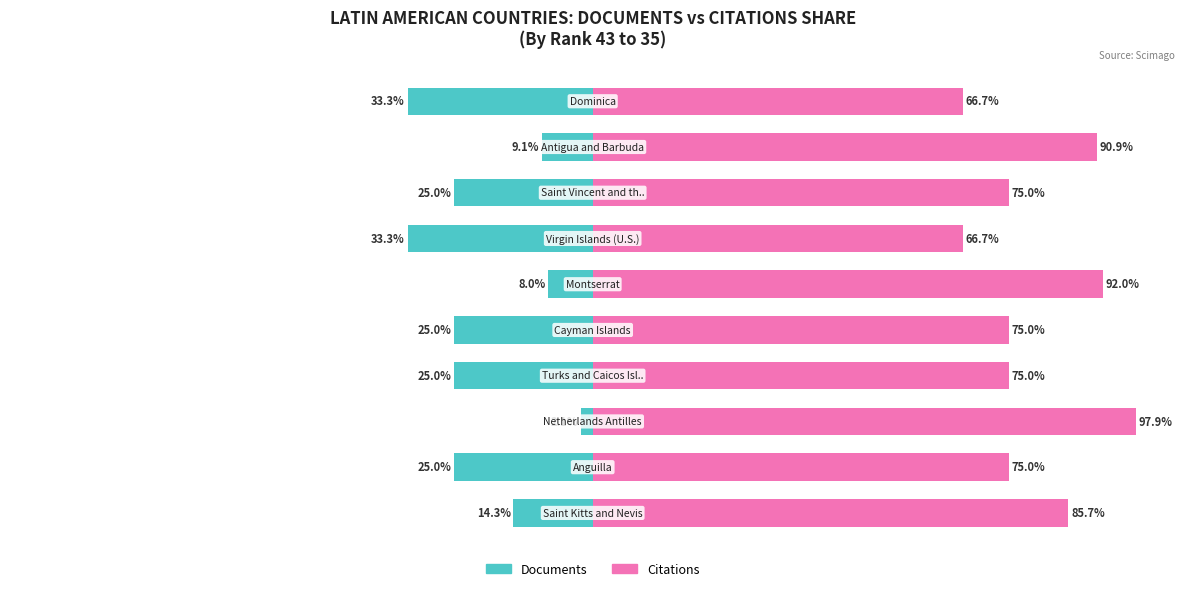

Rank the series by their maximum value, from highest to lowest.

Citations, Documents